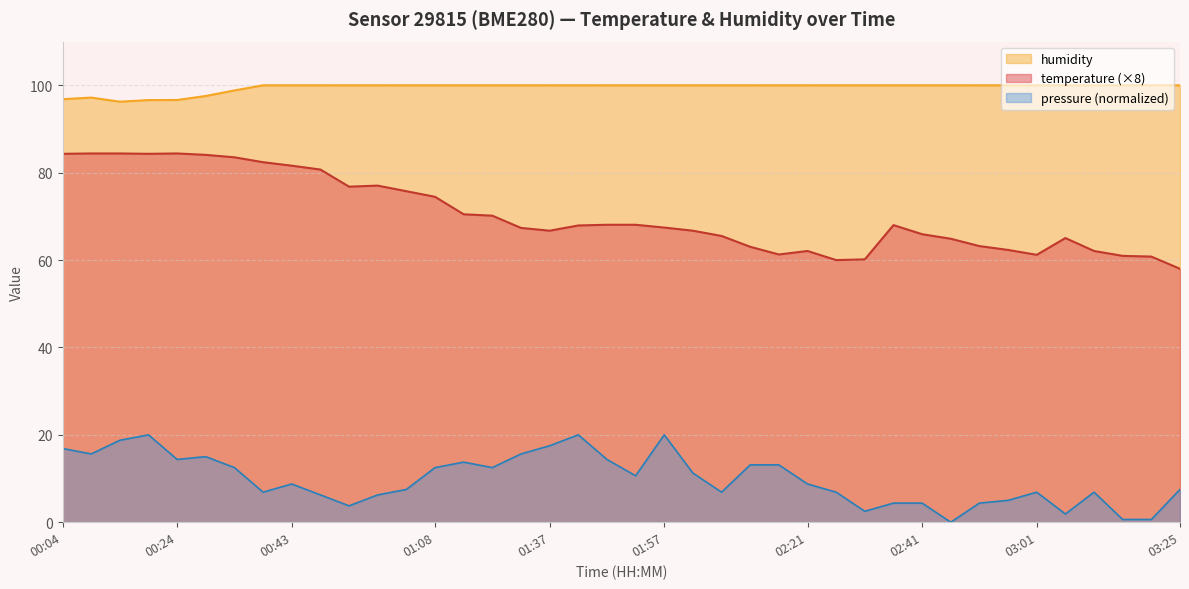

Which label corresponds to the largest value in the chart?

00:38